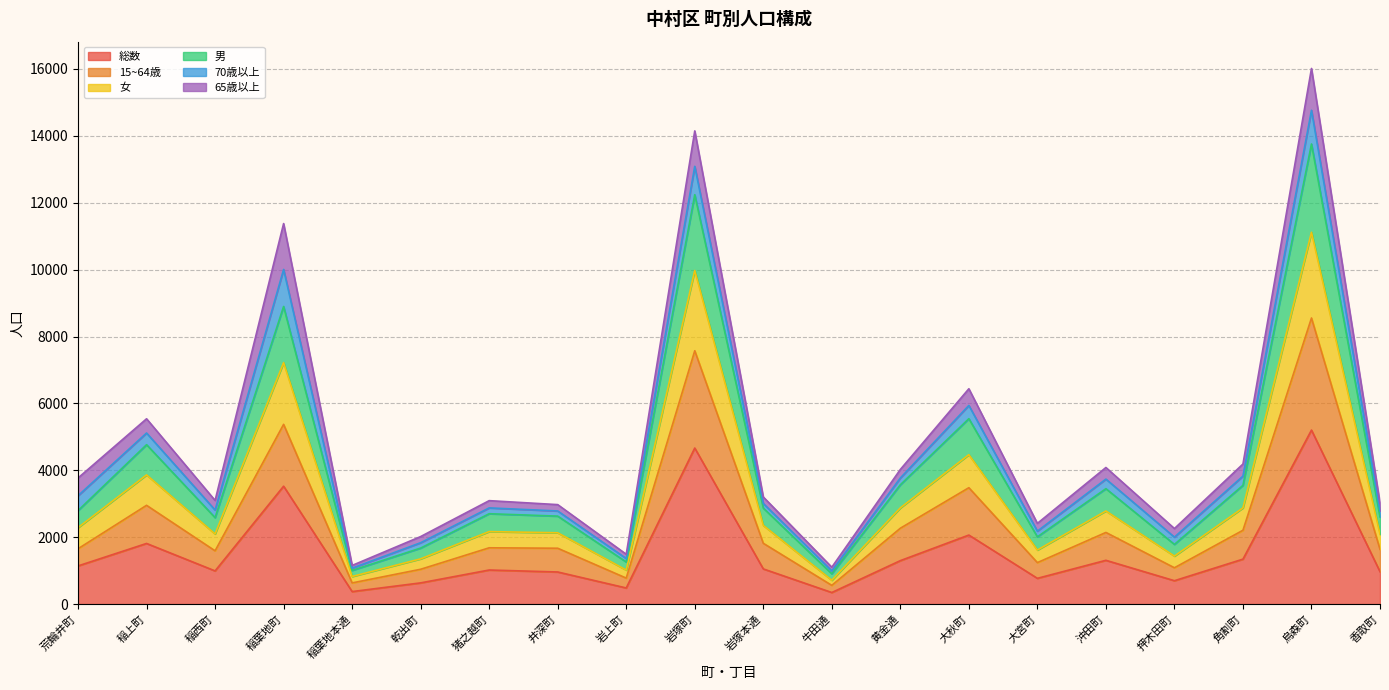

What is the lowest value of the 総数 series?

346